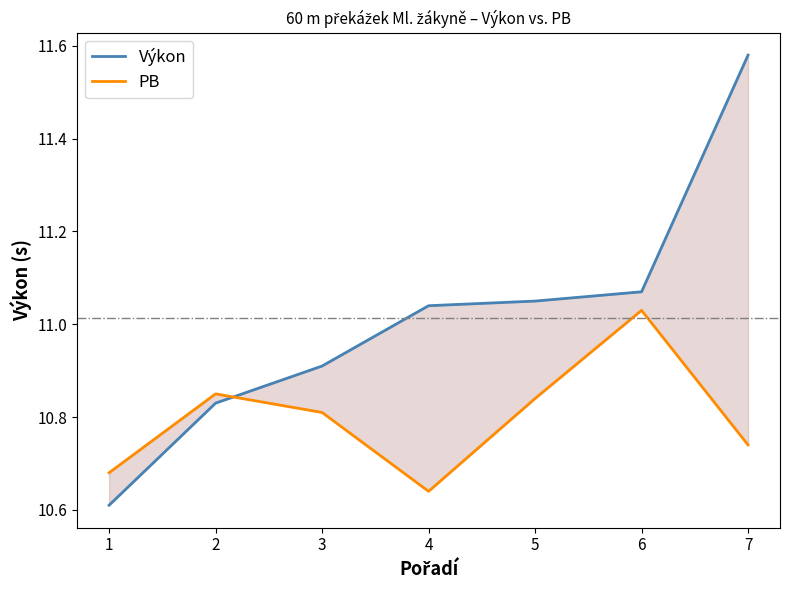

Which series has the widest spread of values?

Výkon